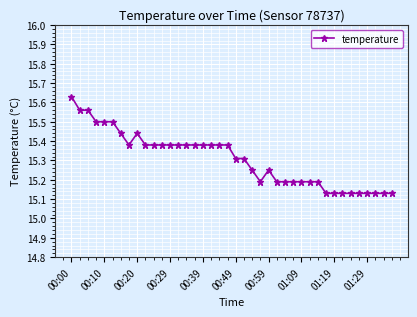

Count the values in the range 15 to 16.

40